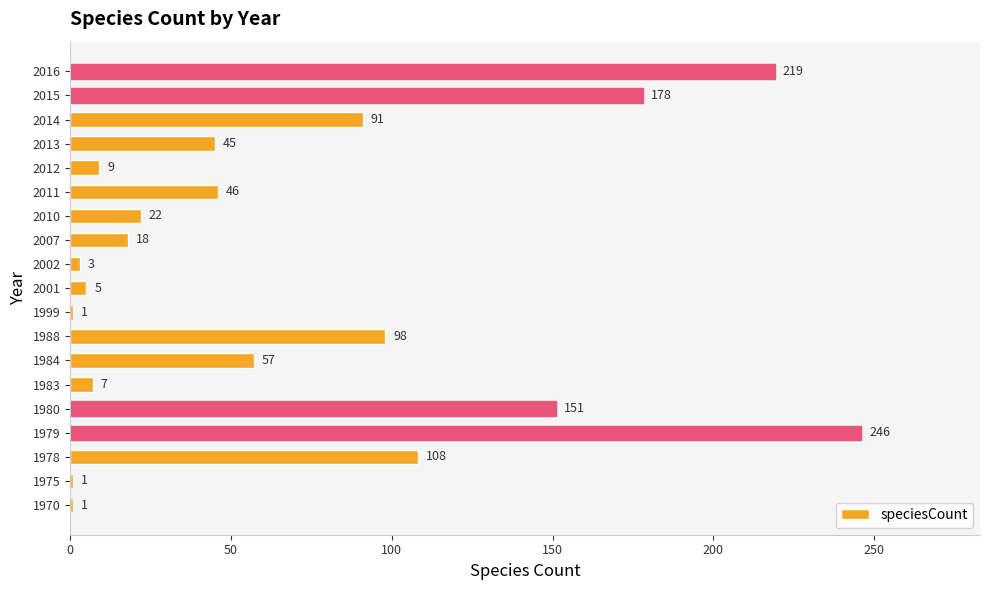

Does the chart contain any negative values?

No